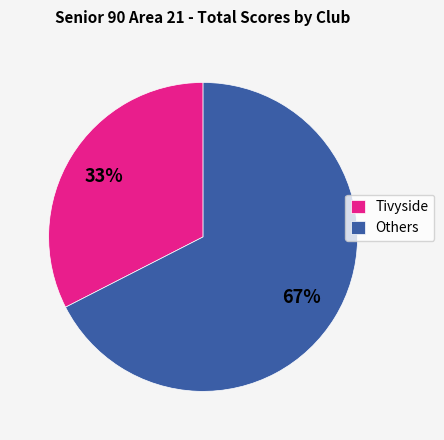

To the nearest percent, what percentage of the pie is Others?

67%